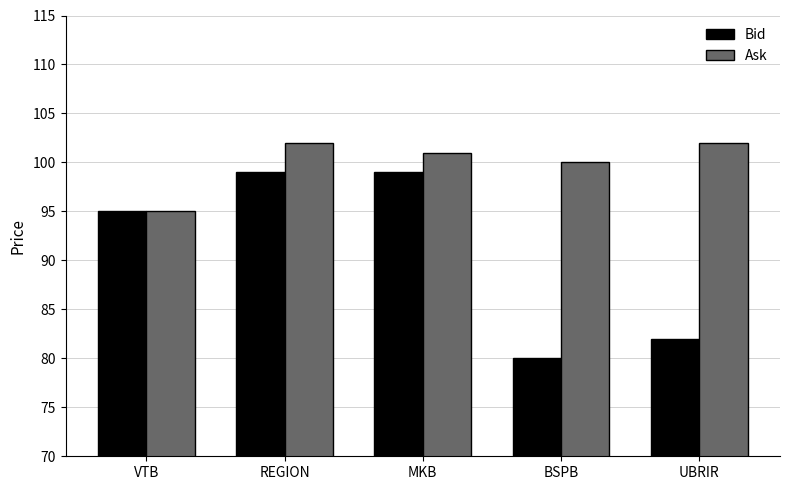

Are the bars horizontal?

No